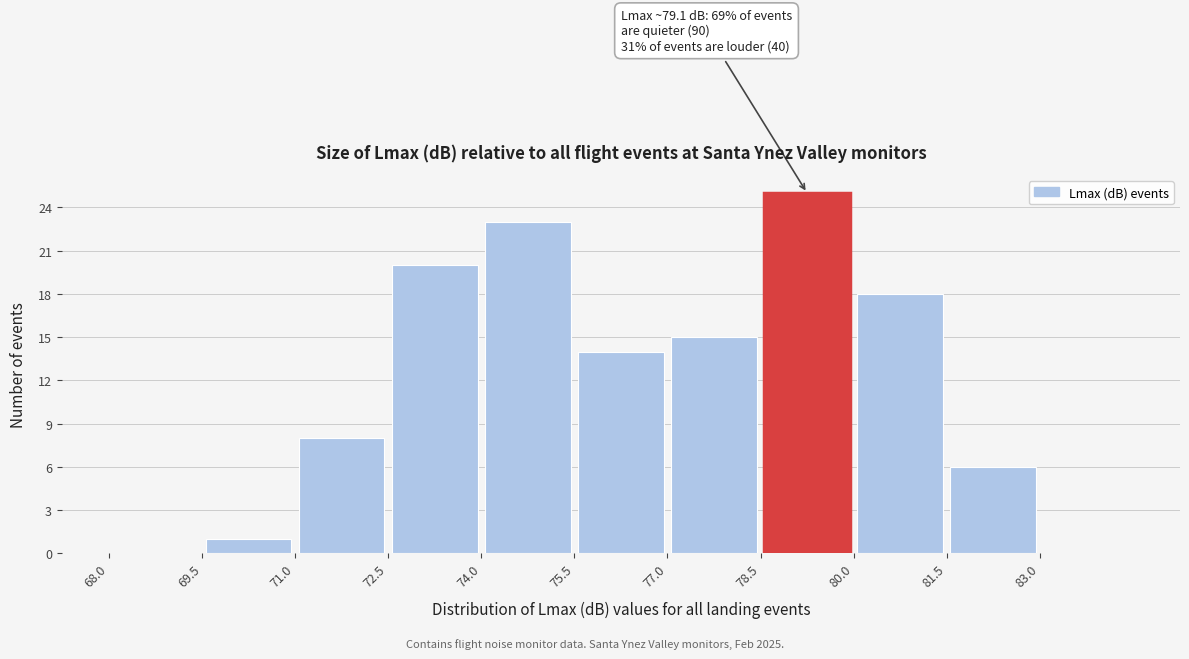

Over which range of the x-axis is the bar tallest?

78.5 to 80.0